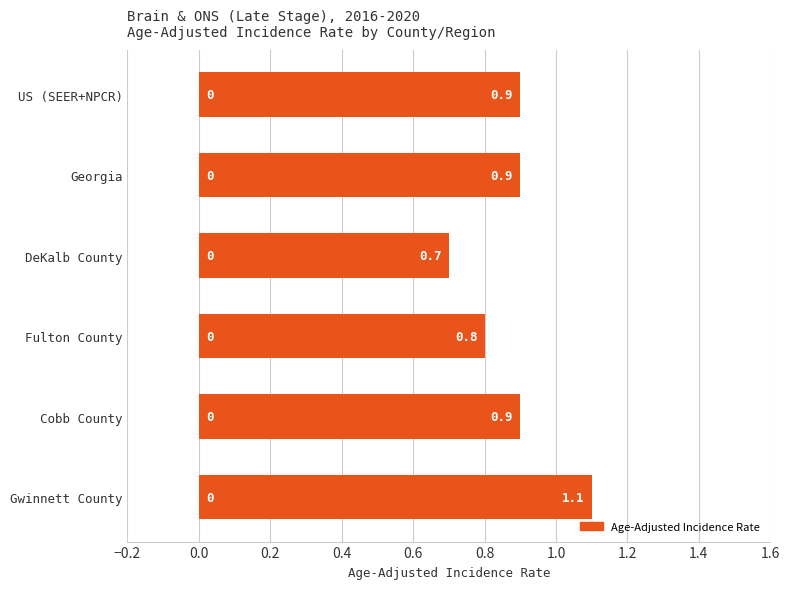

Reading bottom to top, extract all data points from this chart.

Gwinnett County=1.1	Cobb County=0.9	Fulton County=0.8	DeKalb County=0.7	Georgia=0.9	US (SEER+NPCR)=0.9